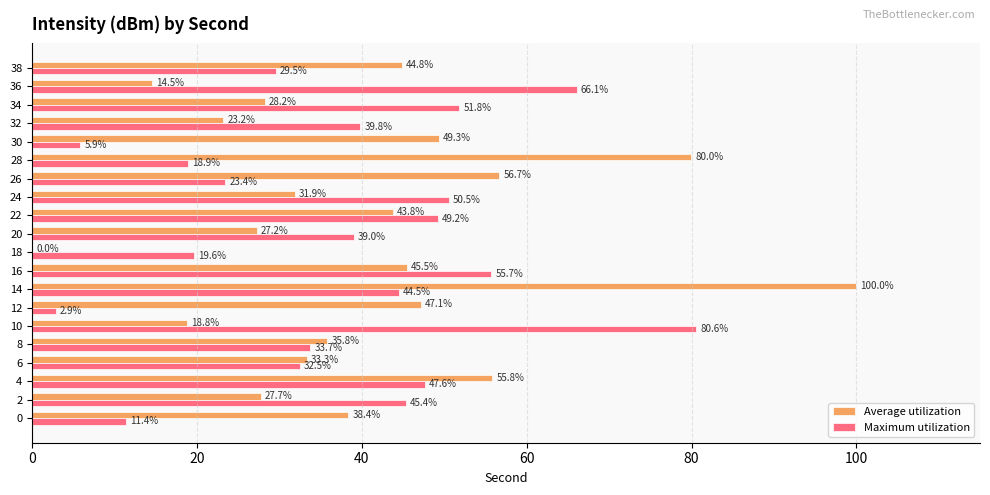

Which category has the highest value in the Maximum utilization series?

10